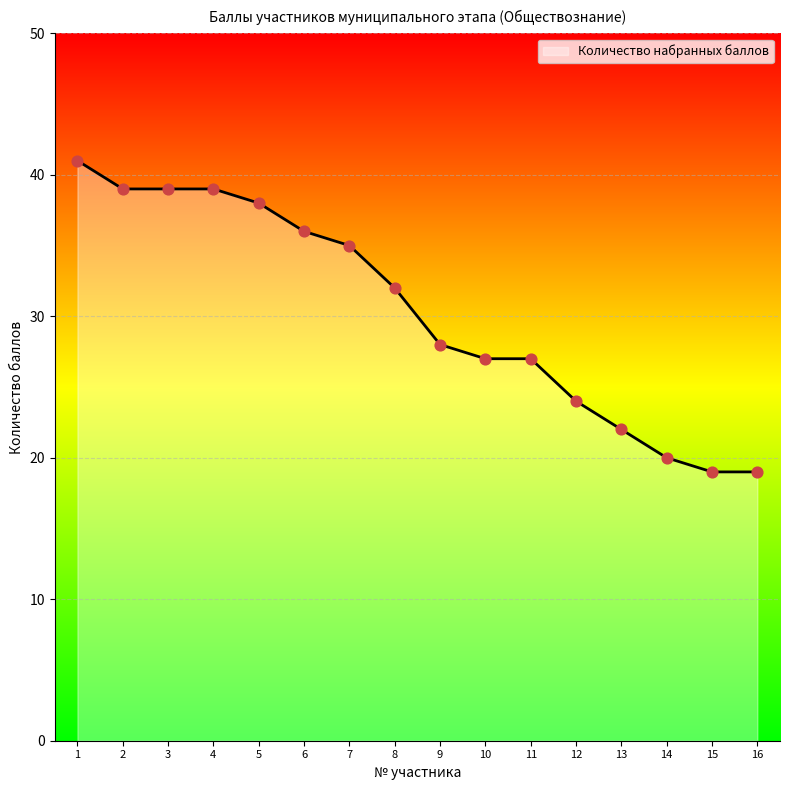

What is the change in value from 3 to 7?

-4